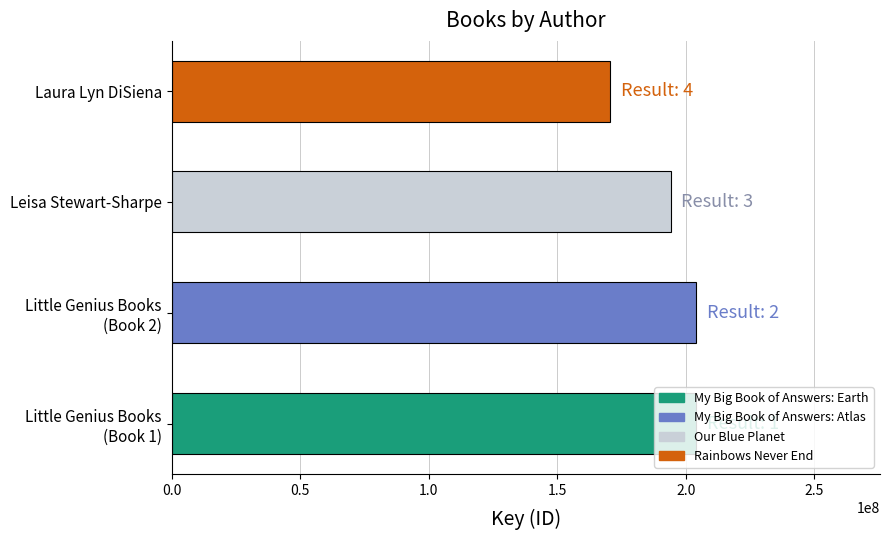

The chart shows a value of 170556779 at Laura Lyn DiSiena. True or false?

True